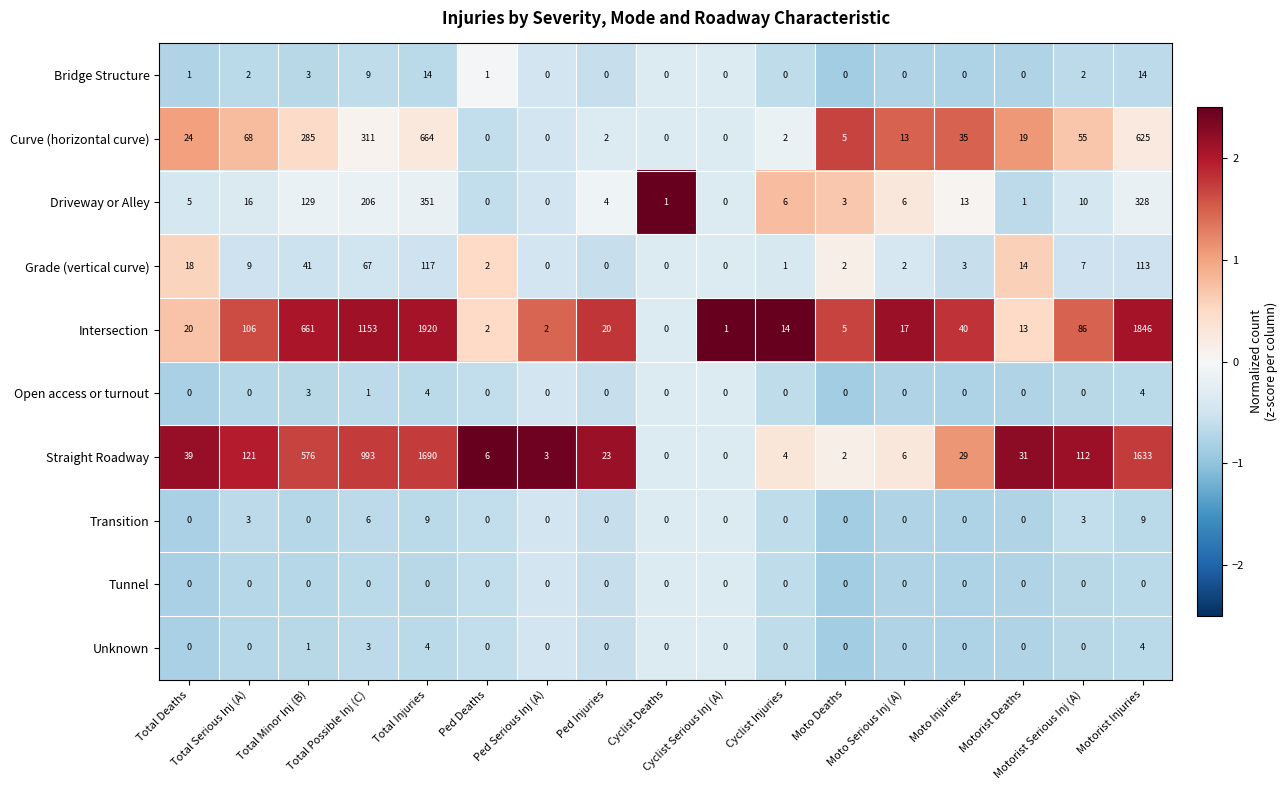

What is the average value of the Bridge Structure series?

3